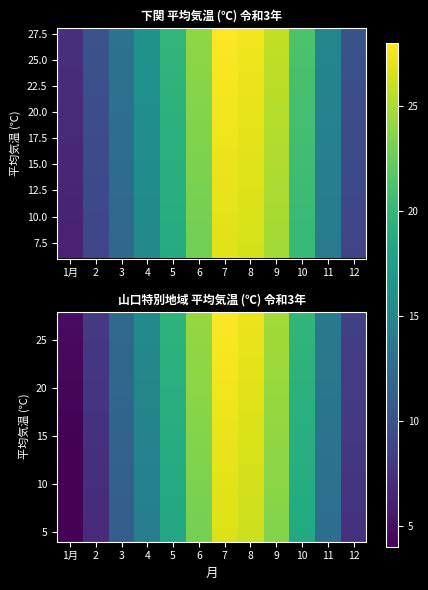

At which category is the sum across all series the highest?

7